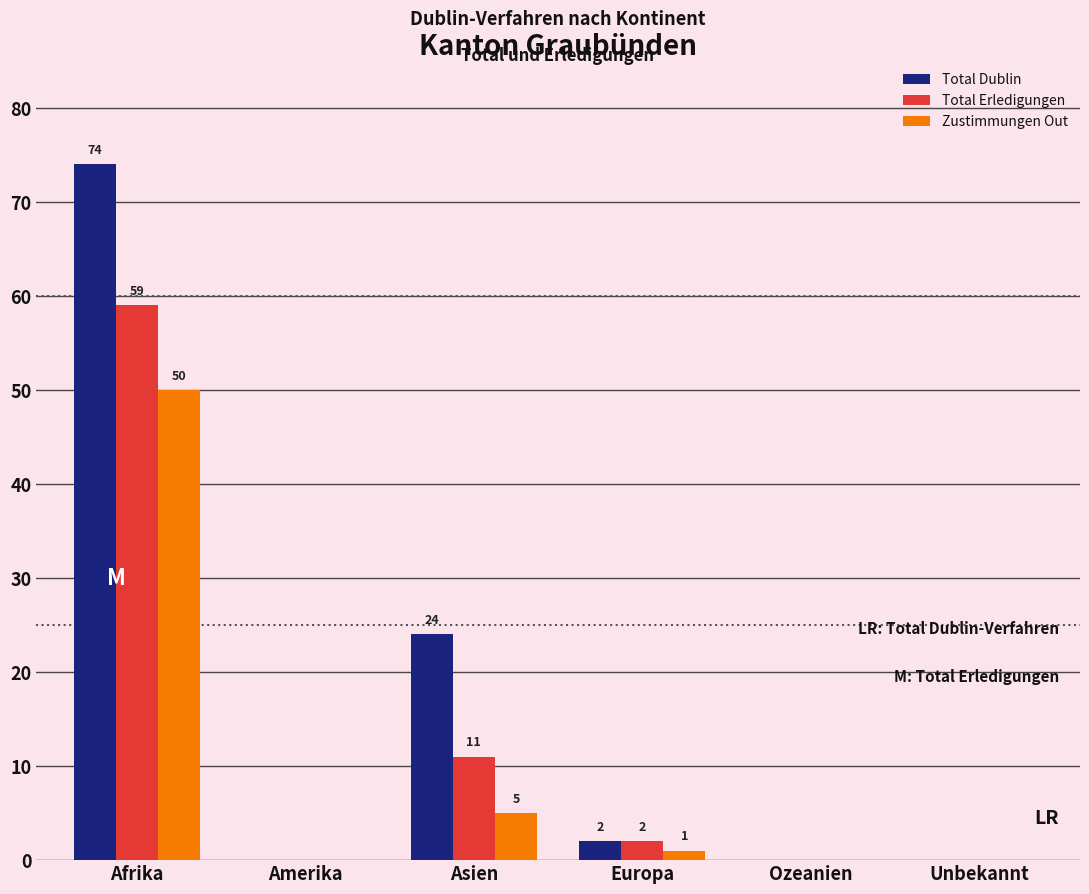

How many groups of bars are there?

6